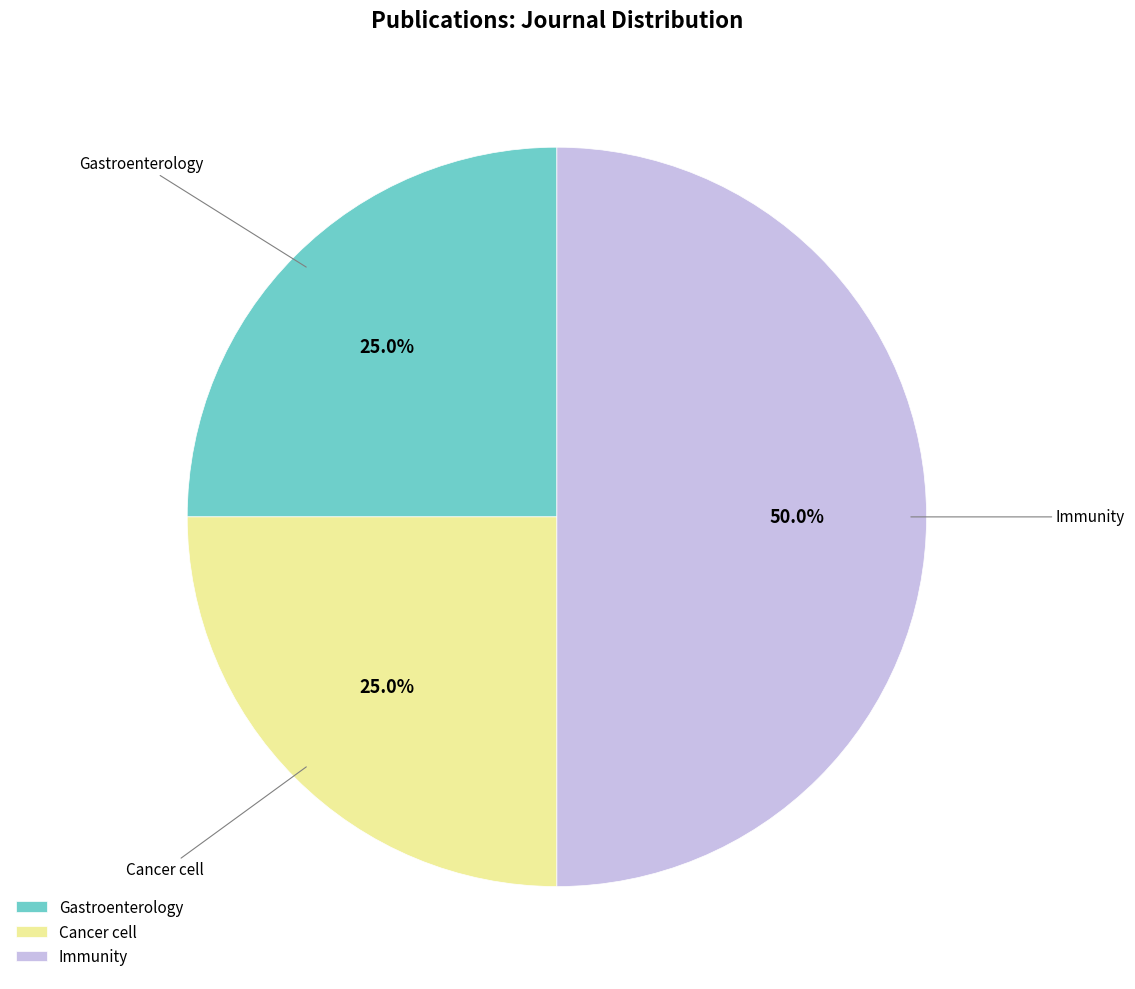

How many slices are in this pie chart?

3